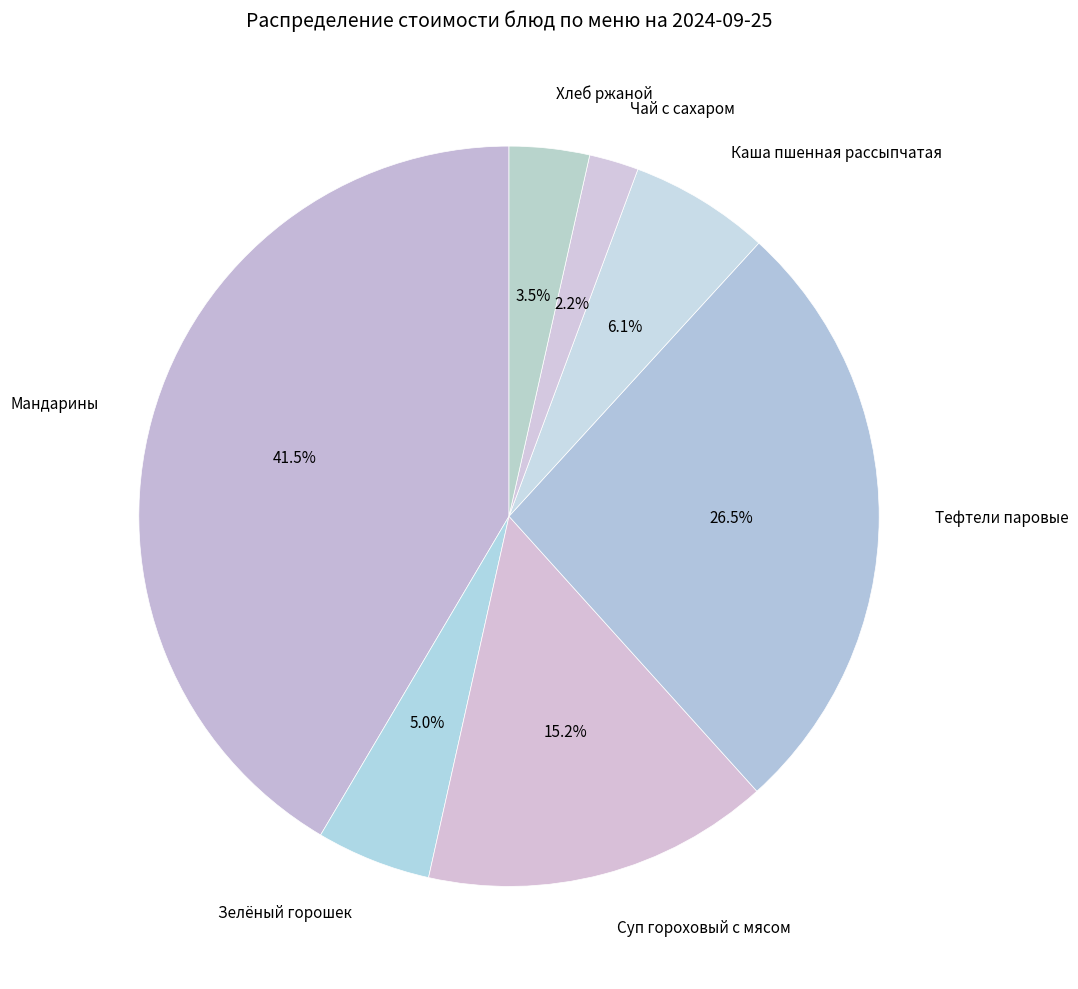

To the nearest percent, what portion does Зелёный горошек represent?

5%